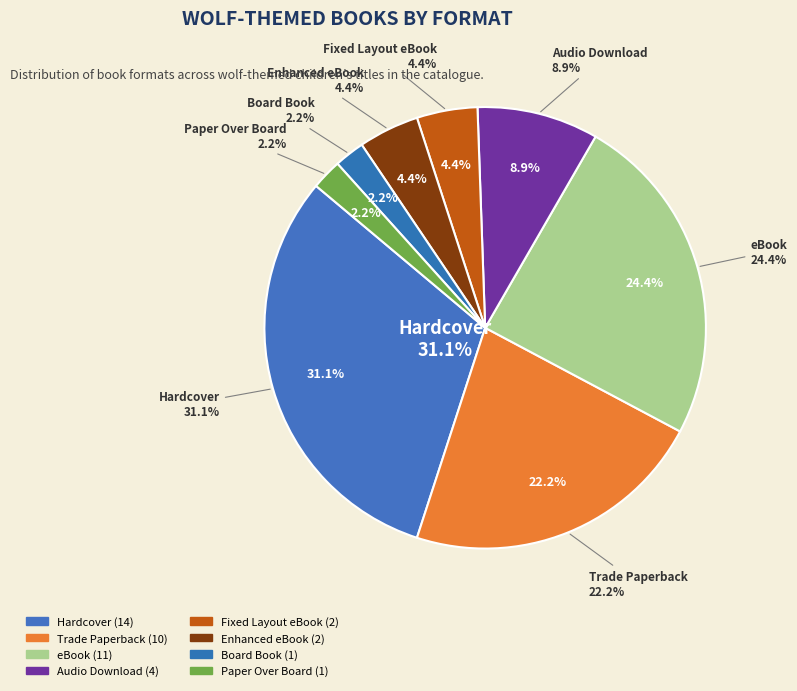

What percentage is the Fixed Layout eBook slice, to the nearest percent?

4%